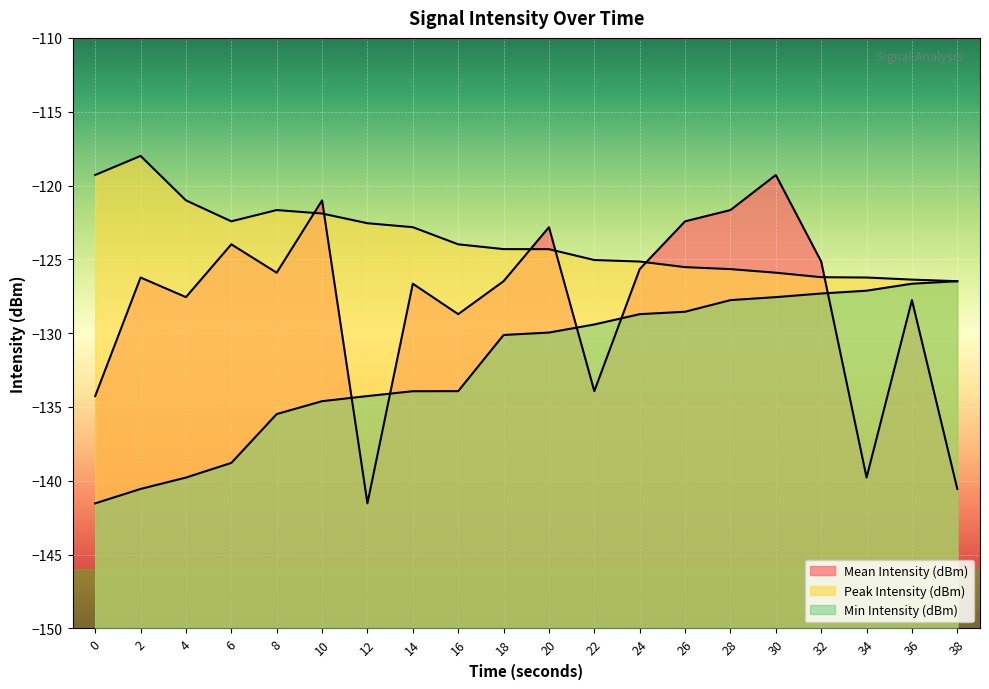

What is the difference between the highest and lowest values at 12?

19.0